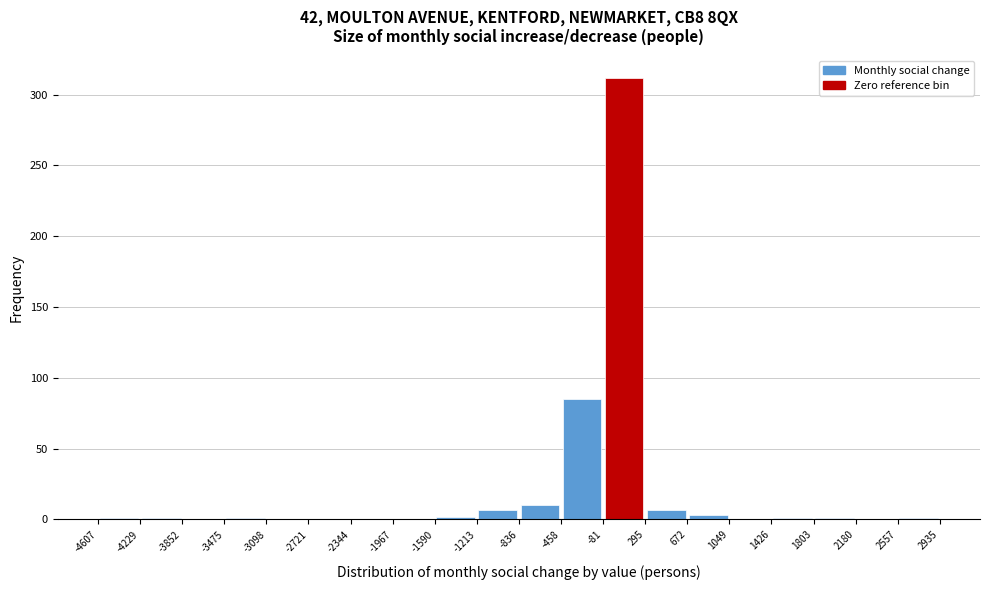

Which range on the x-axis has the tallest bar?

-81 to 295